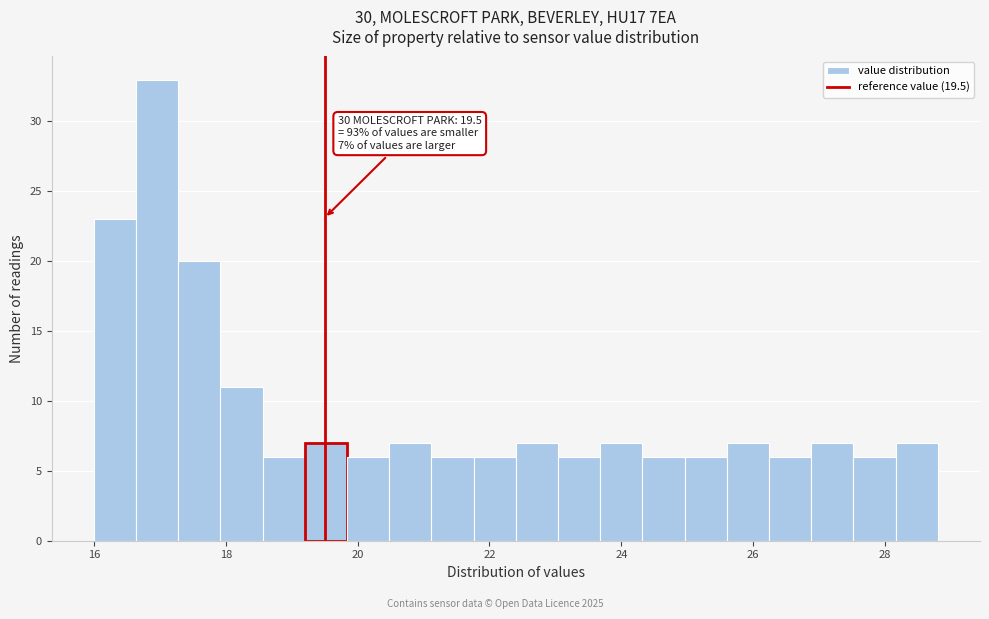

Around what value on the x-axis is the tallest bar? Give the approximate position of its centre, as read against the axis.

17.0